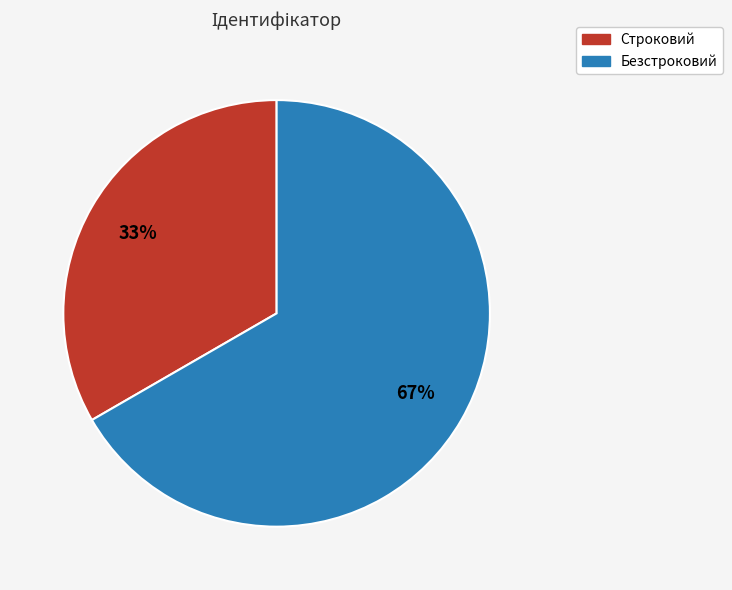

Does Безстроковий represent more than half of the total?

Yes